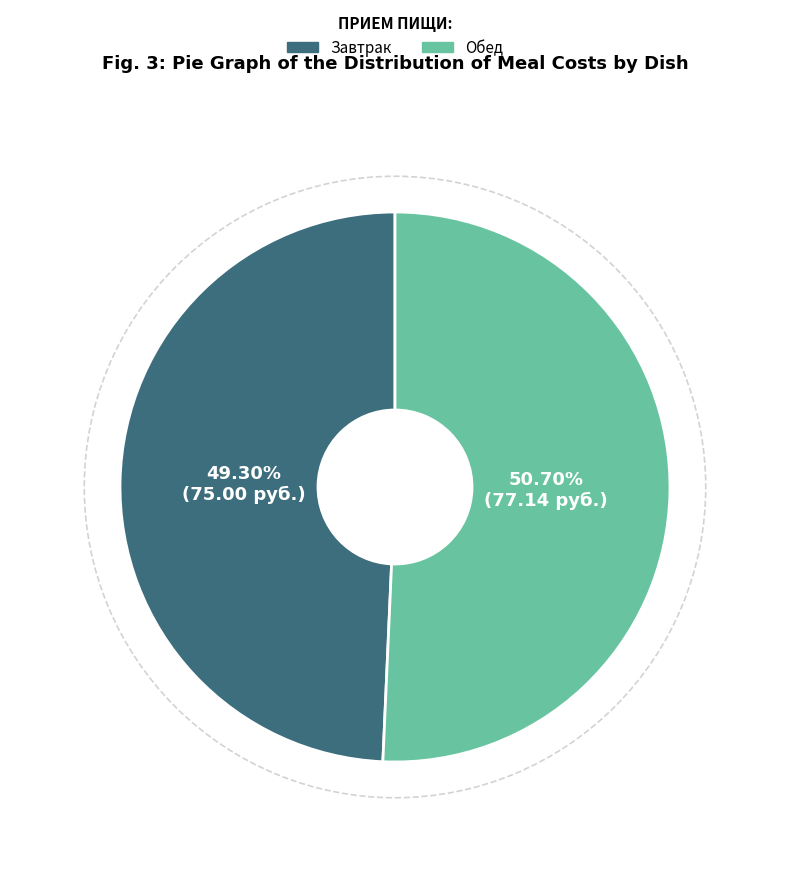

Does any single category account for the majority?

Yes